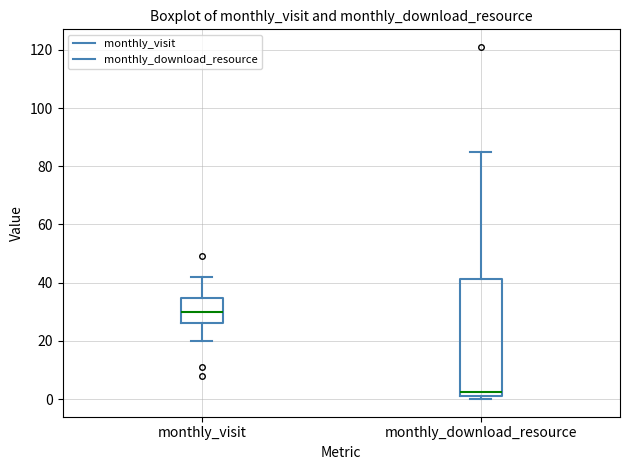

Where does the upper whisker of the box for monthly_download_resource end on the y-axis? The values are not printed on the chart, so give them approximately, as read against the axis.

86